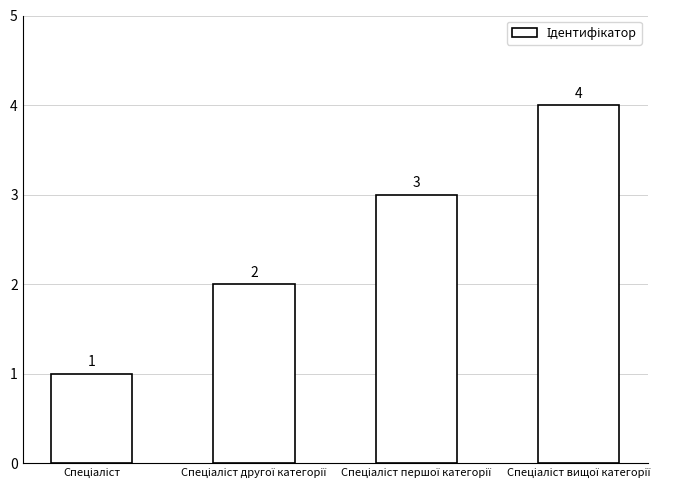

How many categories are shown in the chart?

4